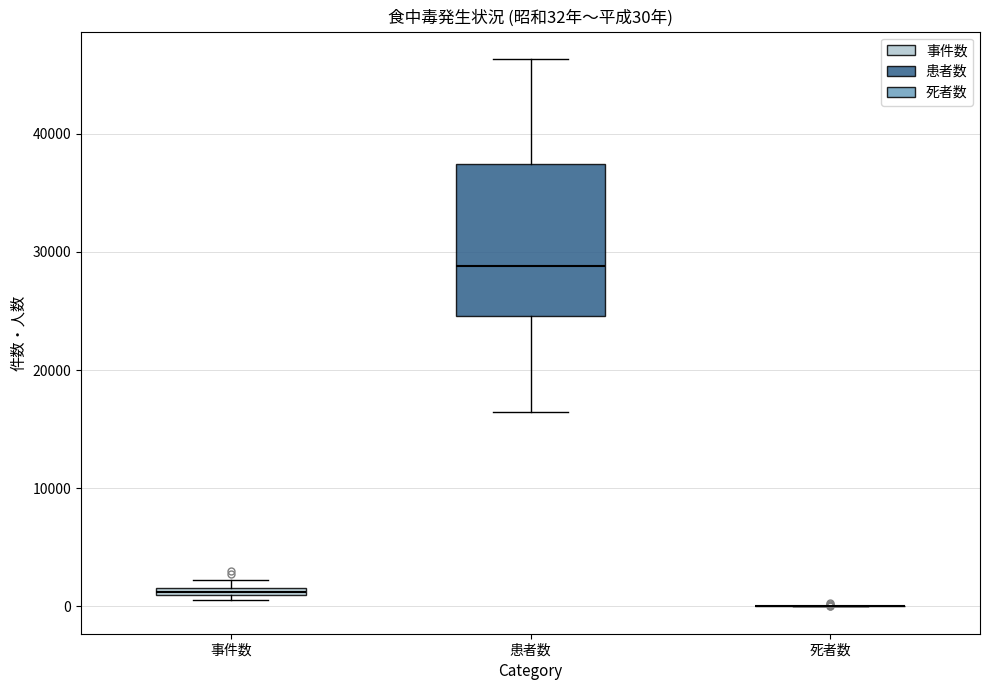

Which box is the tallest, from its lower edge to its upper edge?

患者数